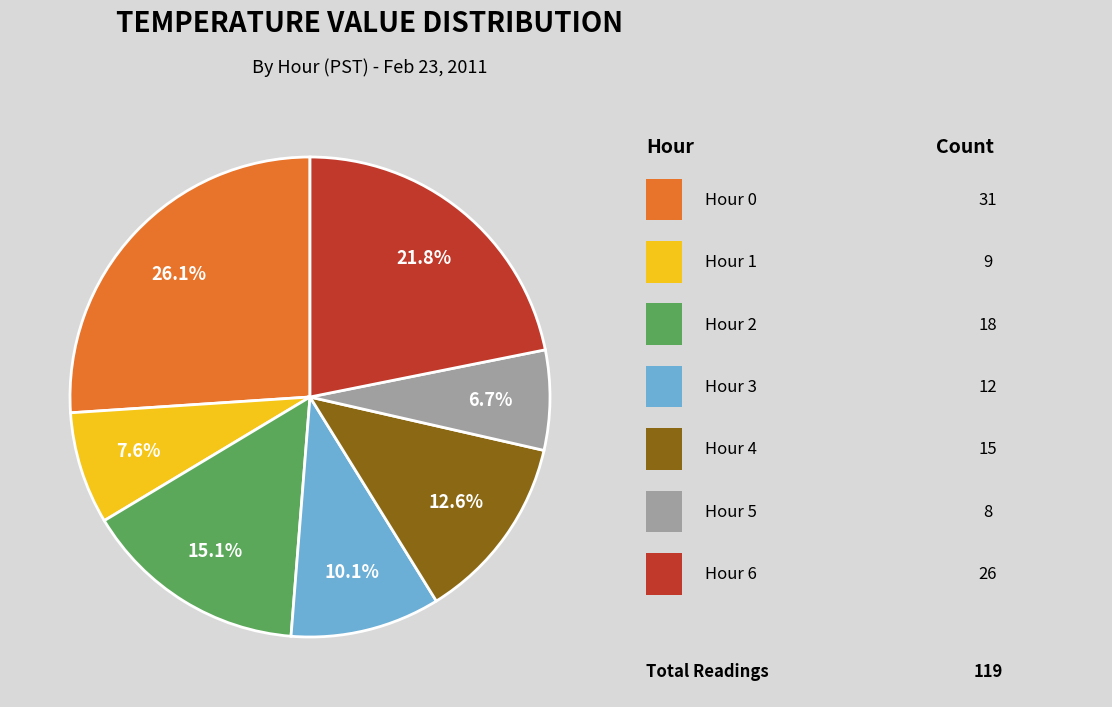

Does any single category account for the majority?

No